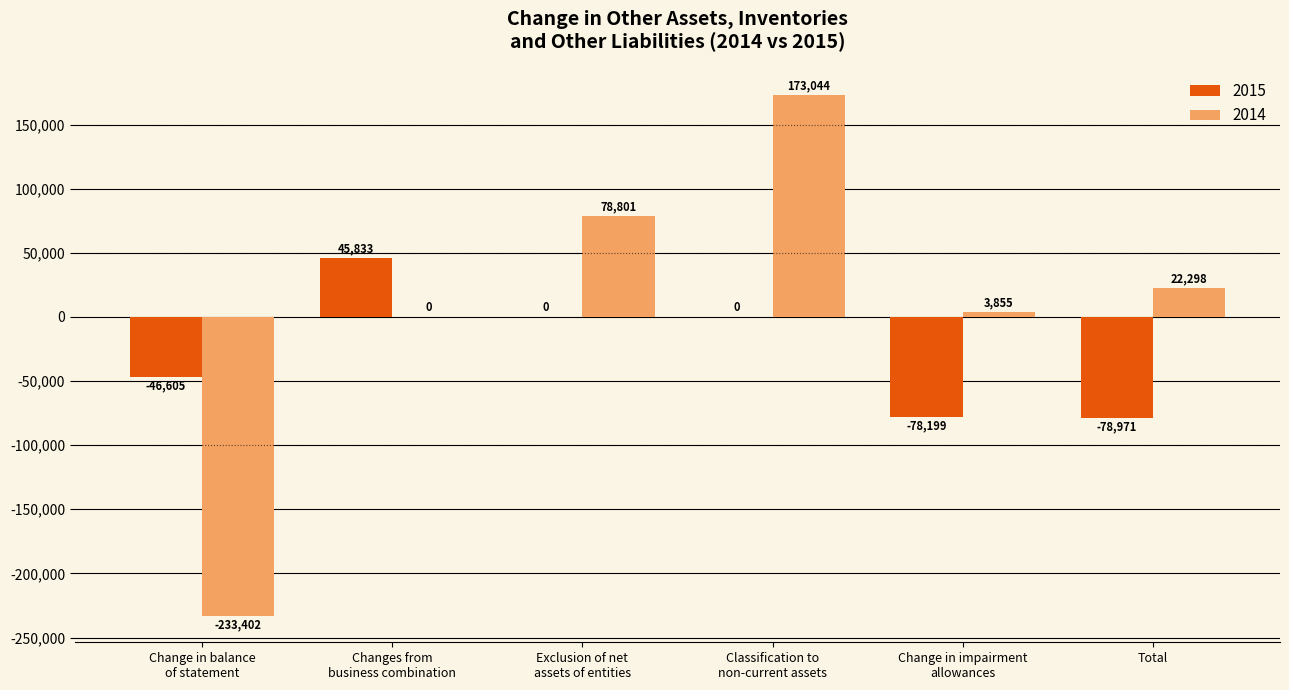

What is the spread (max minus min) of values at Exclusion of net
assets of entities?

78801